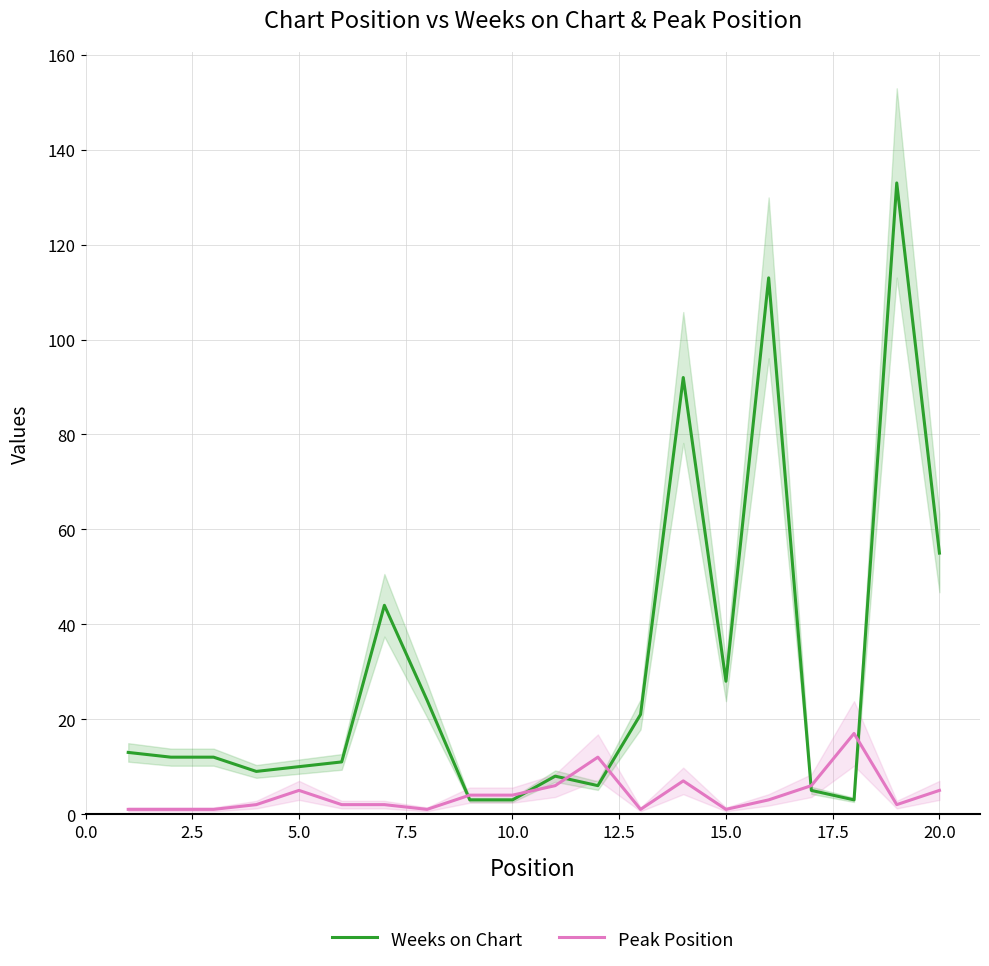

What is the average value of the Weeks on Chart series?

30